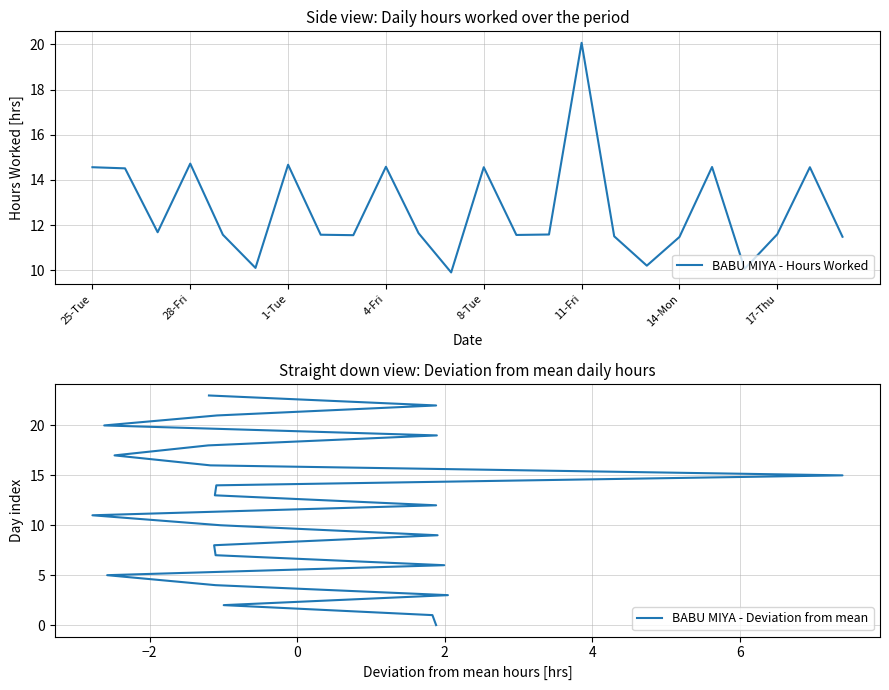

How many data points in BABU MIYA - Deviation from mean are less than 12?

12